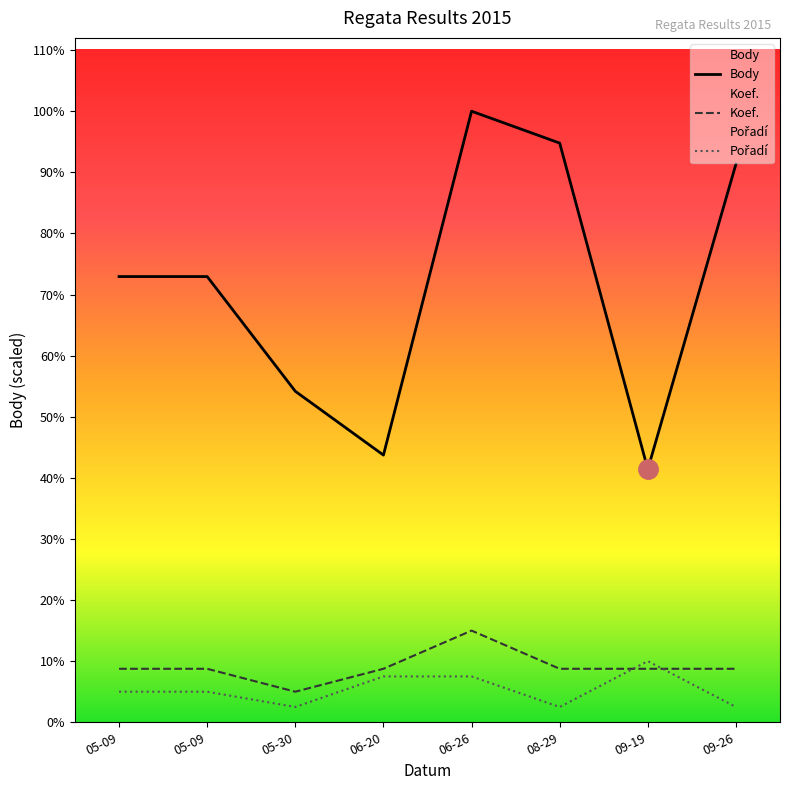

The value of Pořadí at 06-20 is 632.8. True or false?

True